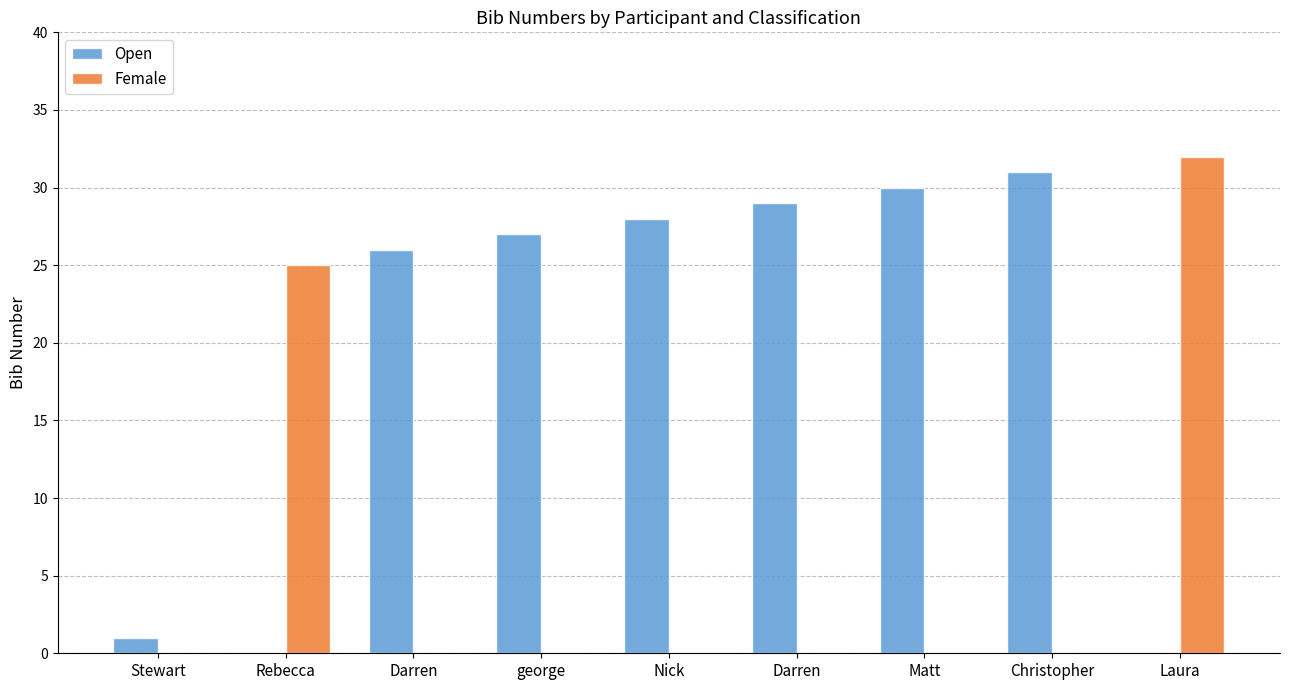

What are all the series names shown in the legend?

Open, Female